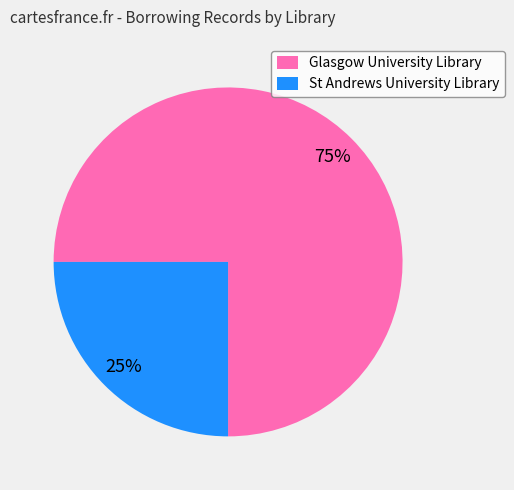

Is there a majority slice in this chart?

Yes